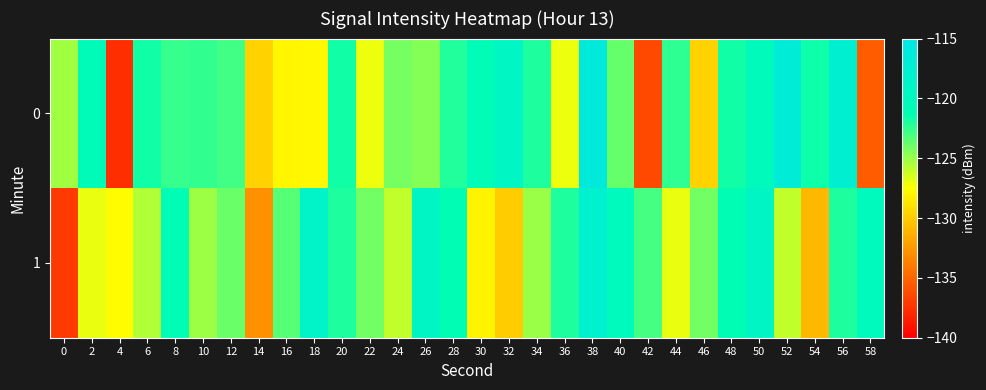

What is the spread (max minus min) of values at 16?

4.6